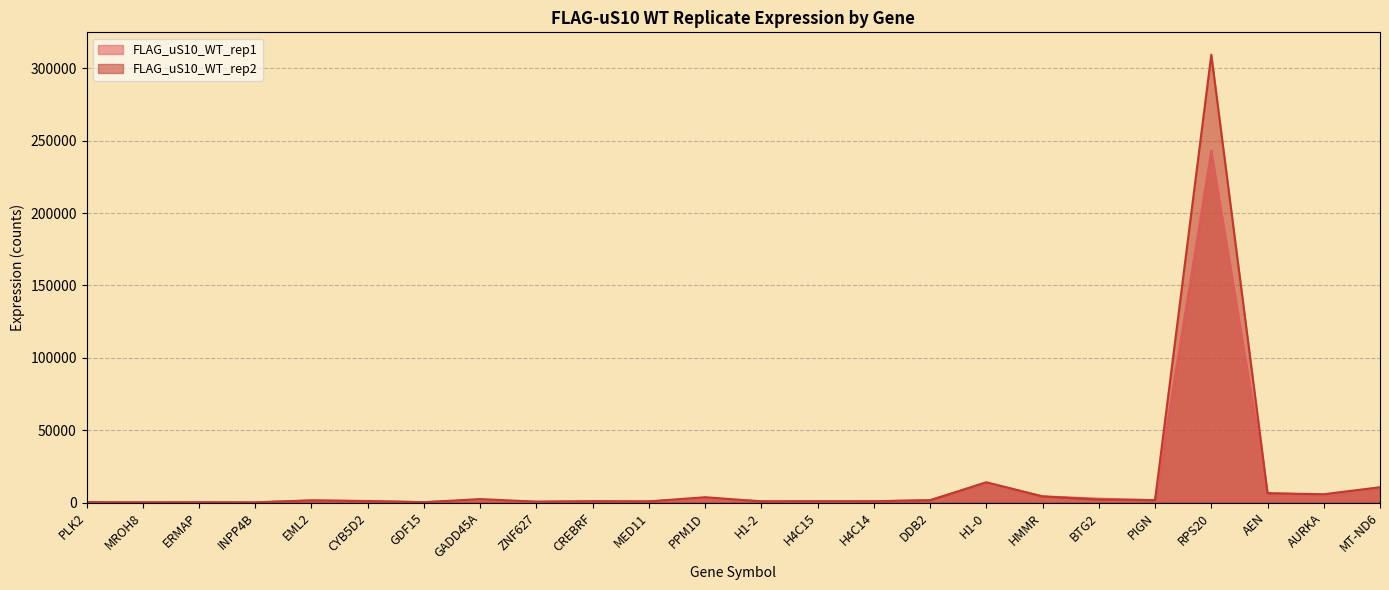

True or false: FLAG_uS10_WT_rep2 and FLAG_uS10_WT_rep1 intersect in this chart.

True